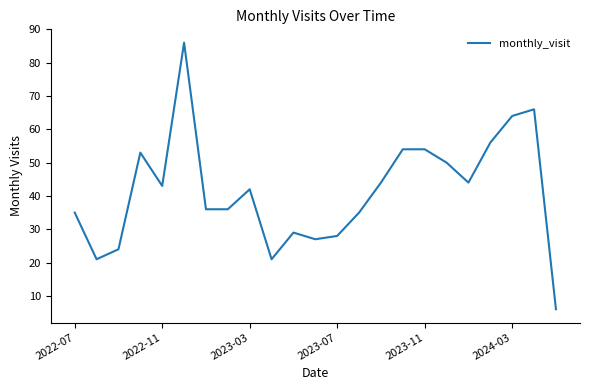

What is the average value?

41